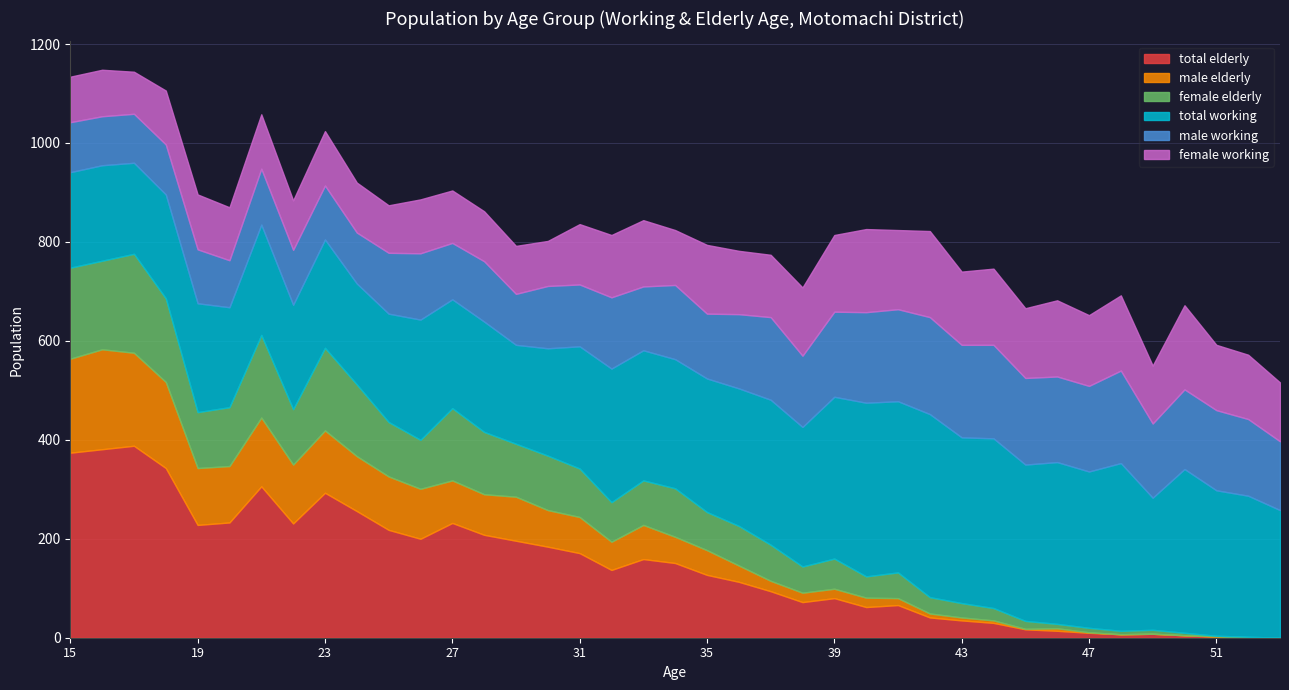

Reading left to right, what are all the values shown in this chart?

male_working: 15=101	16=99	17=99	18=101	19=109	20=95	21=113	22=111	23=109	24=103	25=123	26=134	27=114	28=122	29=103	30=126	31=125	32=144	33=129	34=150	35=131	36=150	37=167	38=144	39=172	40=183	41=186	42=196	43=187	44=189	45=175	46=173	47=173	48=187	49=150	50=161	51=162	52=155	53=139
female_working: 15=92	16=94	17=85	18=109	19=111	20=107	21=110	22=100	23=110	24=101	25=96	26=109	27=106	28=101	29=97	30=91	31=122	32=126	33=134	34=111	35=139	36=128	37=126	38=138	39=155	40=168	41=160	42=174	43=148	44=154	45=141	46=154	47=143	48=152	49=117	50=170	51=132	52=130	53=119
total_working: 15=193	16=193	17=184	18=210	19=220	20=202	21=223	22=211	23=219	24=204	25=219	26=243	27=220	28=223	29=200	30=217	31=247	32=270	33=263	34=261	35=270	36=278	37=293	38=282	39=327	40=351	41=346	42=370	43=335	44=343	45=316	46=327	47=316	48=339	49=267	50=331	51=294	52=285	53=258
male_elderly: 15=190	16=202	17=188	18=174	19=115	20=114	21=139	22=119	23=126	24=111	25=108	26=101	27=86	28=82	29=89	30=74	31=73	32=57	33=69	34=53	35=50	36=33	37=21	38=19	39=19	40=19	41=14	42=8	43=6	44=5	45=1	46=5	47=1	48=0	49=0	50=0	51=1	52=0	53=0
female_elderly: 15=184	16=179	17=200	18=169	19=113	20=119	21=167	22=112	23=167	24=145	25=110	26=99	27=146	28=126	29=107	30=110	31=98	32=80	33=90	34=98	35=77	36=80	37=73	38=53	39=61	40=43	41=52	42=33	43=29	44=25	45=16	46=9	47=9	48=7	49=8	50=5	51=1	52=1	53=0
total_elderly: 15=374	16=381	17=388	18=343	19=228	20=233	21=306	22=231	23=293	24=256	25=218	26=200	27=232	28=208	29=196	30=184	31=171	32=137	33=159	34=151	35=127	36=113	37=94	38=72	39=80	40=62	41=66	42=41	43=35	44=30	45=17	46=14	47=10	48=7	49=8	50=5	51=2	52=1	53=0